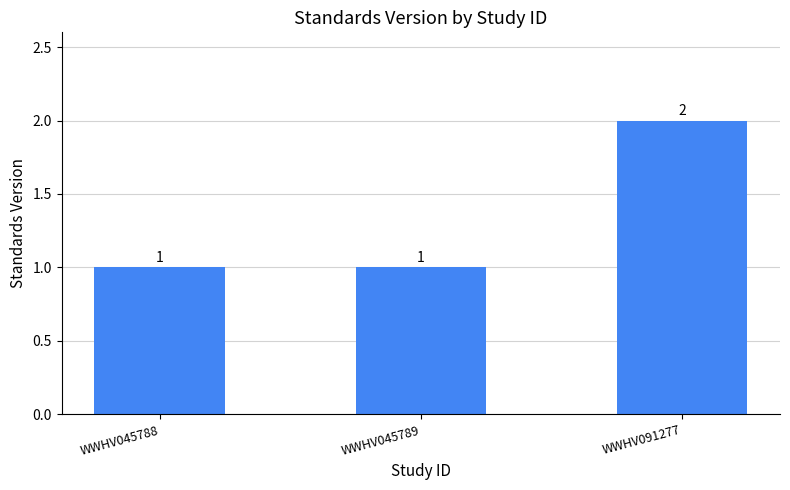

Reading right to left, transcribe all the data shown in this chart.

WWHV091277=2	WWHV045789=1	WWHV045788=1